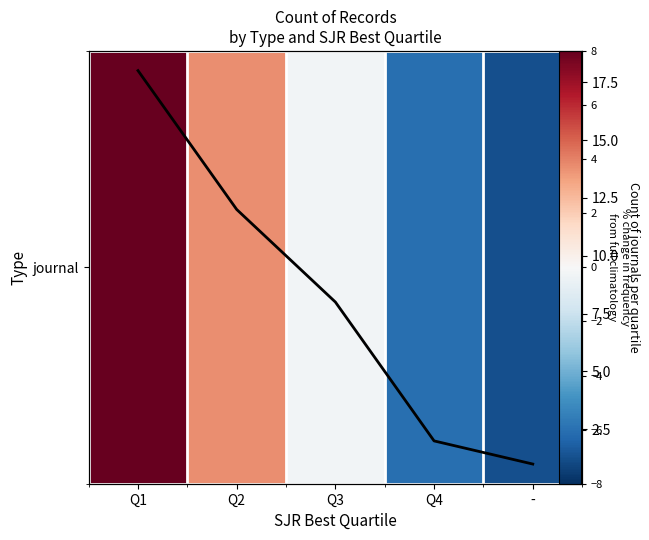

How many data points in journal are less than 0?

3